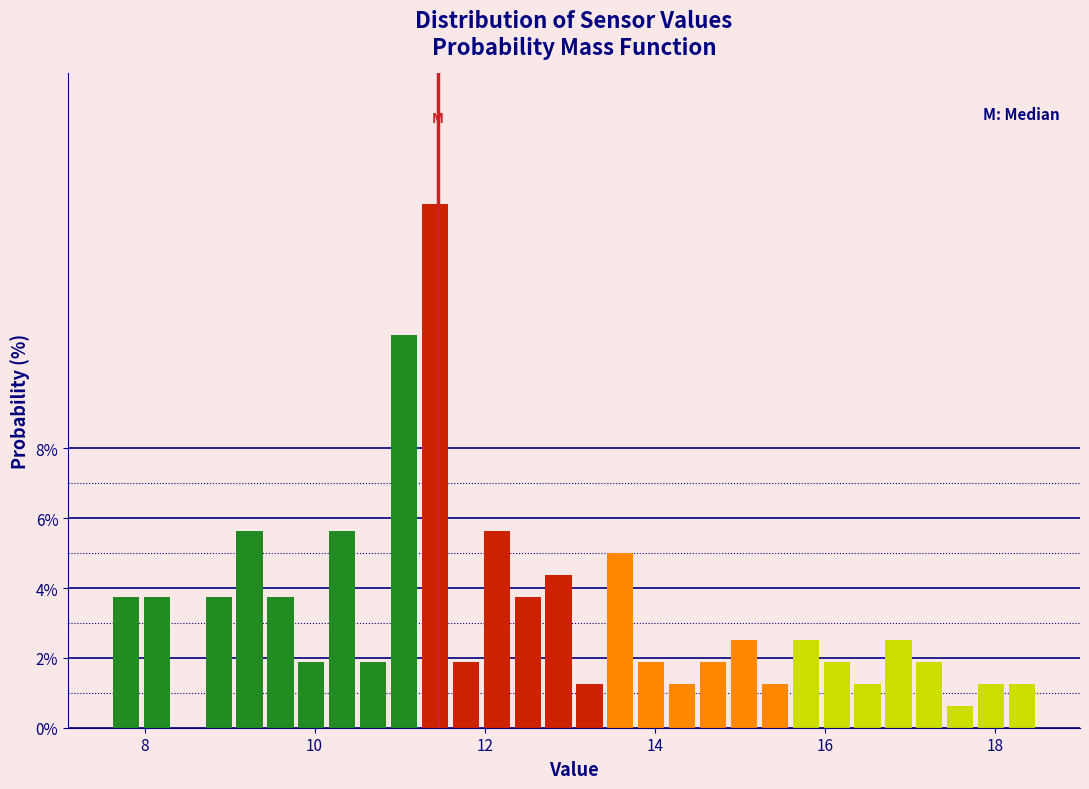

Around what value on the x-axis is the tallest bar? Give the approximate position of its centre, as read against the axis.

11.4